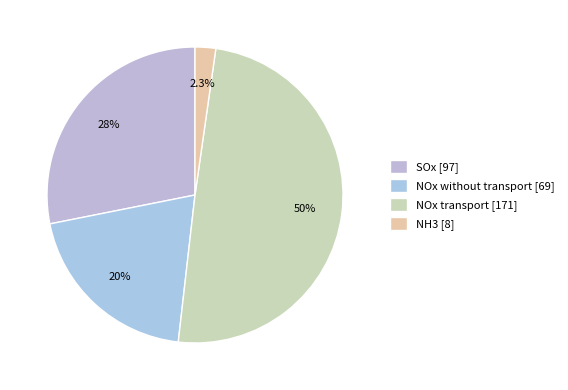

To the nearest percent, what portion does NOx without transport represent?

20%